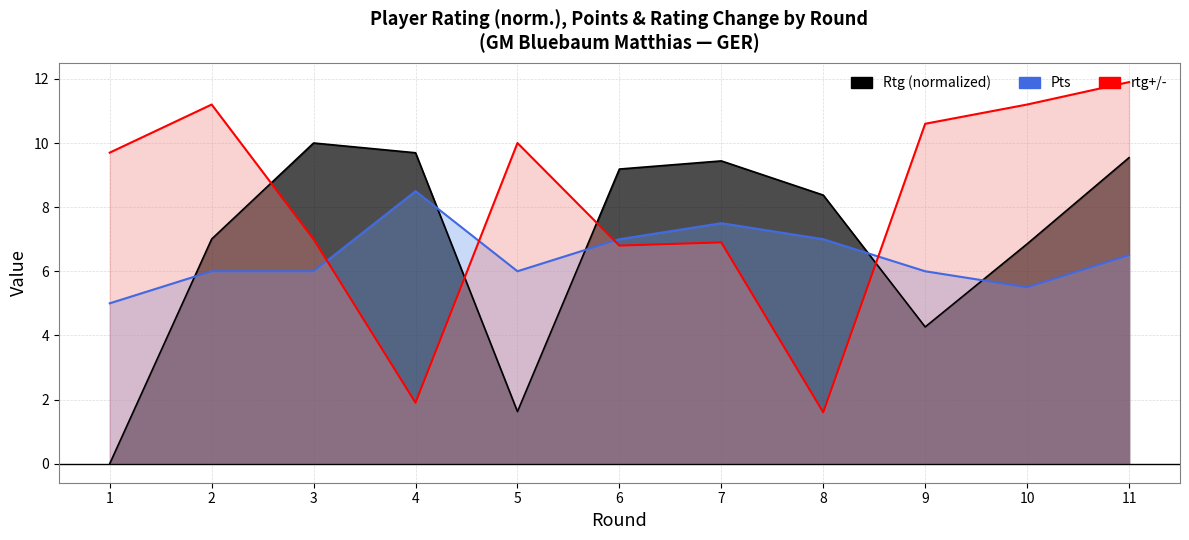

Does the chart have visible grid lines?

Yes